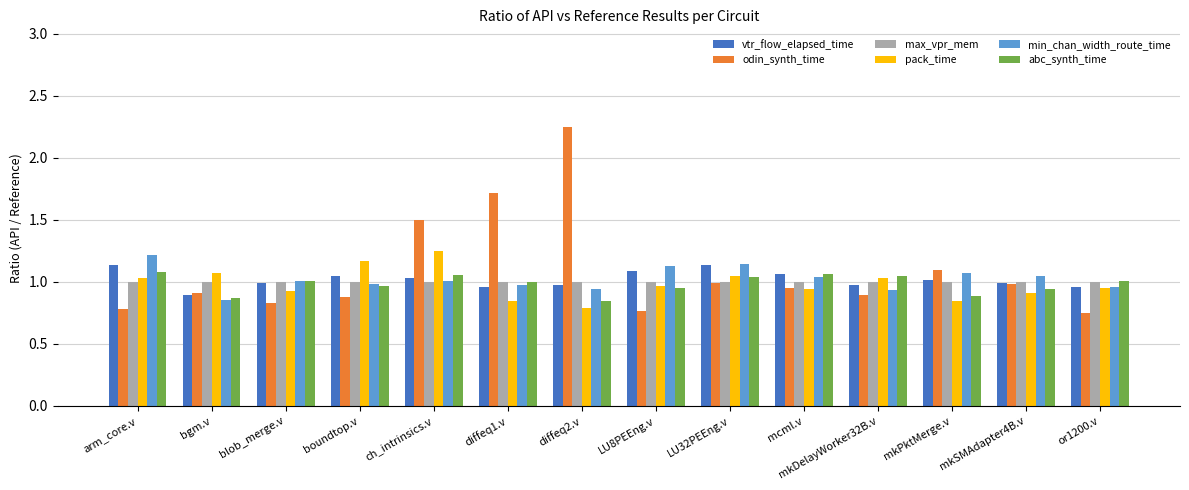

What are all the series names shown in the legend?

vtr_flow_elapsed_time, odin_synth_time, max_vpr_mem, pack_time, min_chan_width_route_time, abc_synth_time